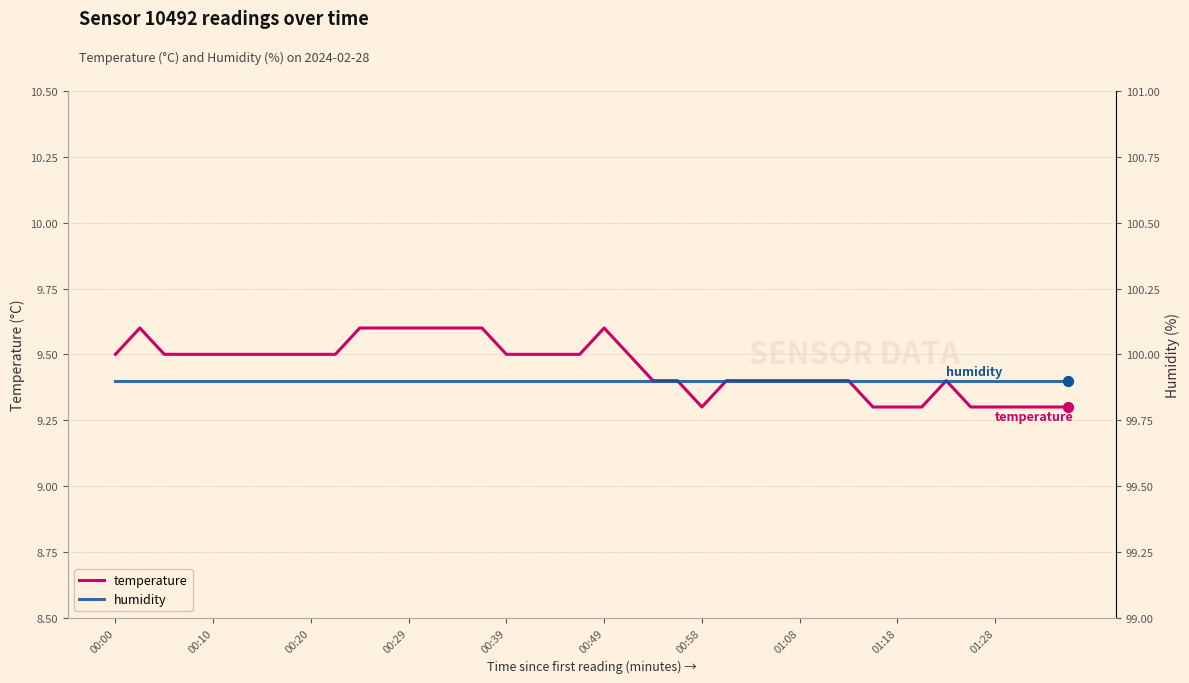

Which series contains the lowest Y value?

temperature